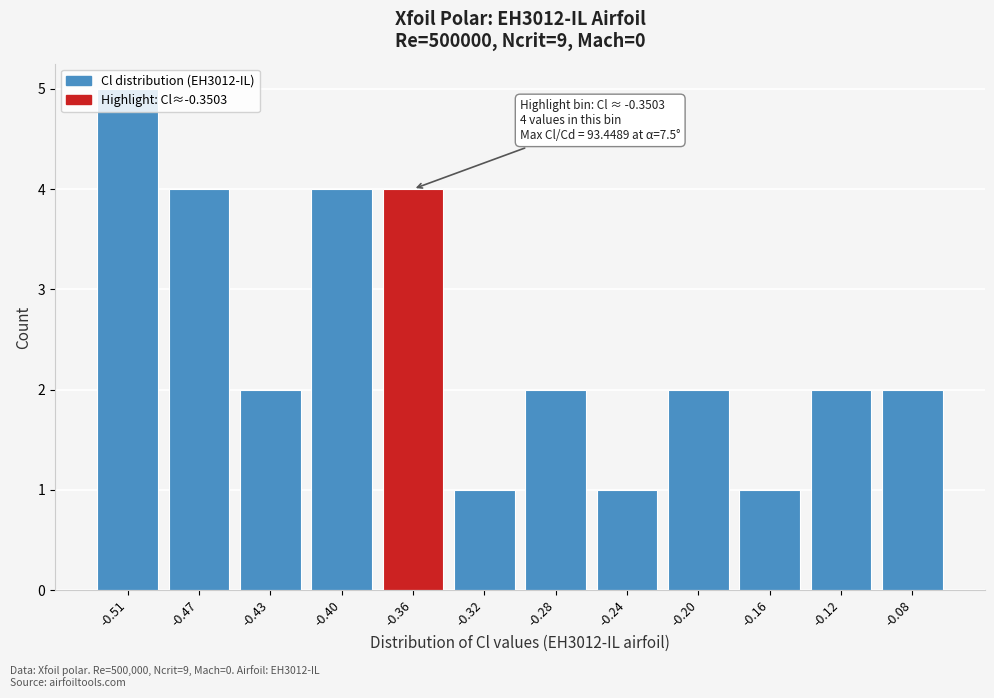

Which label corresponds to the largest value in the chart?

-0.51